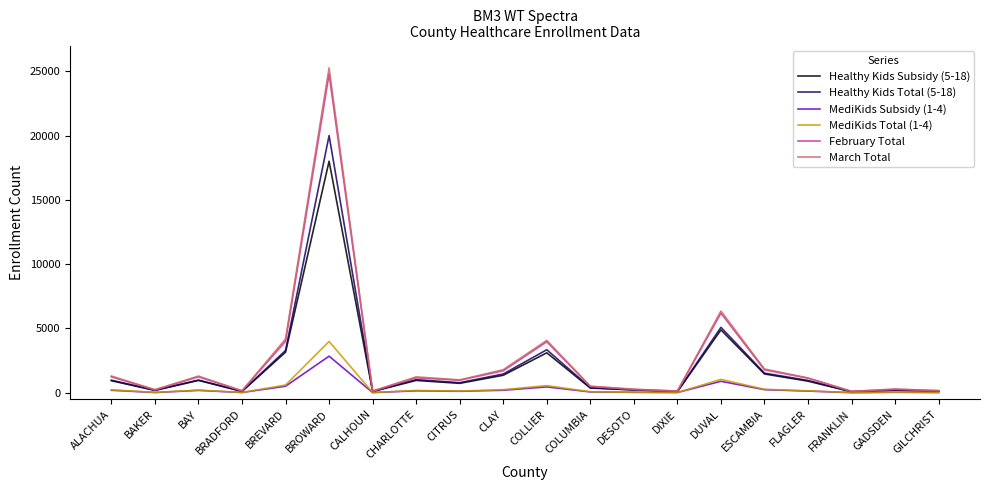

Which series changed the most between BROWARD and COLLIER?

March Total